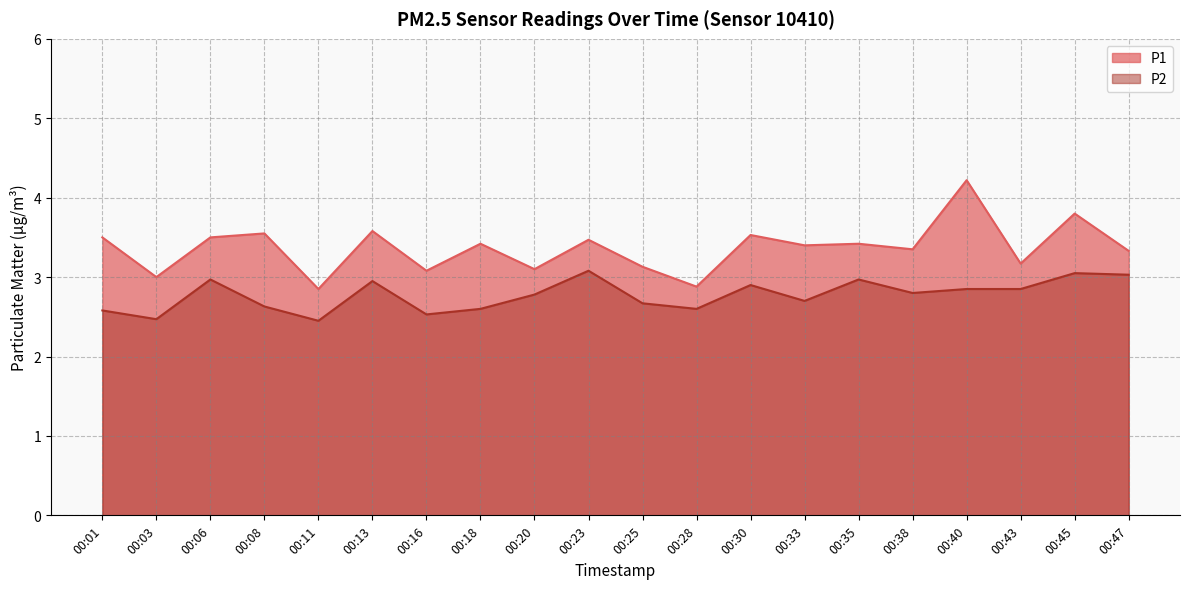

True or false: P1 has a value of 6.1 at 00:30.

False